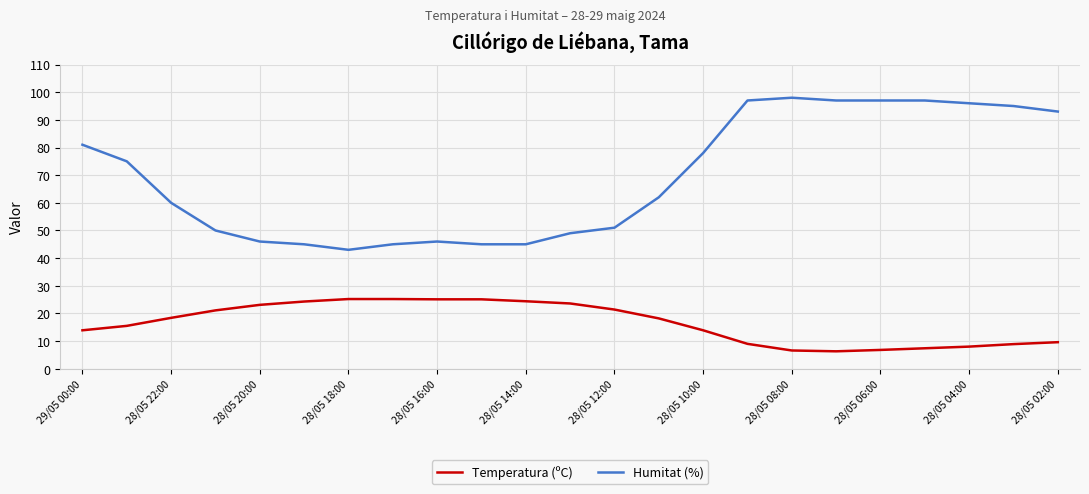

Which series has the largest total across all categories?

Humitat (%)